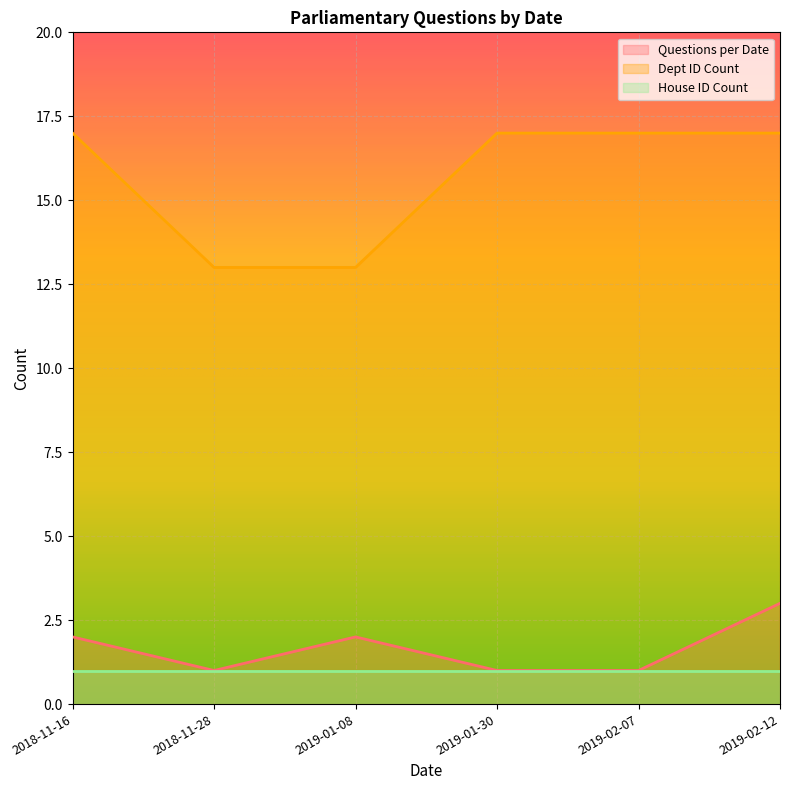

True or false: Questions per Date and Dept ID Count intersect in this chart.

False